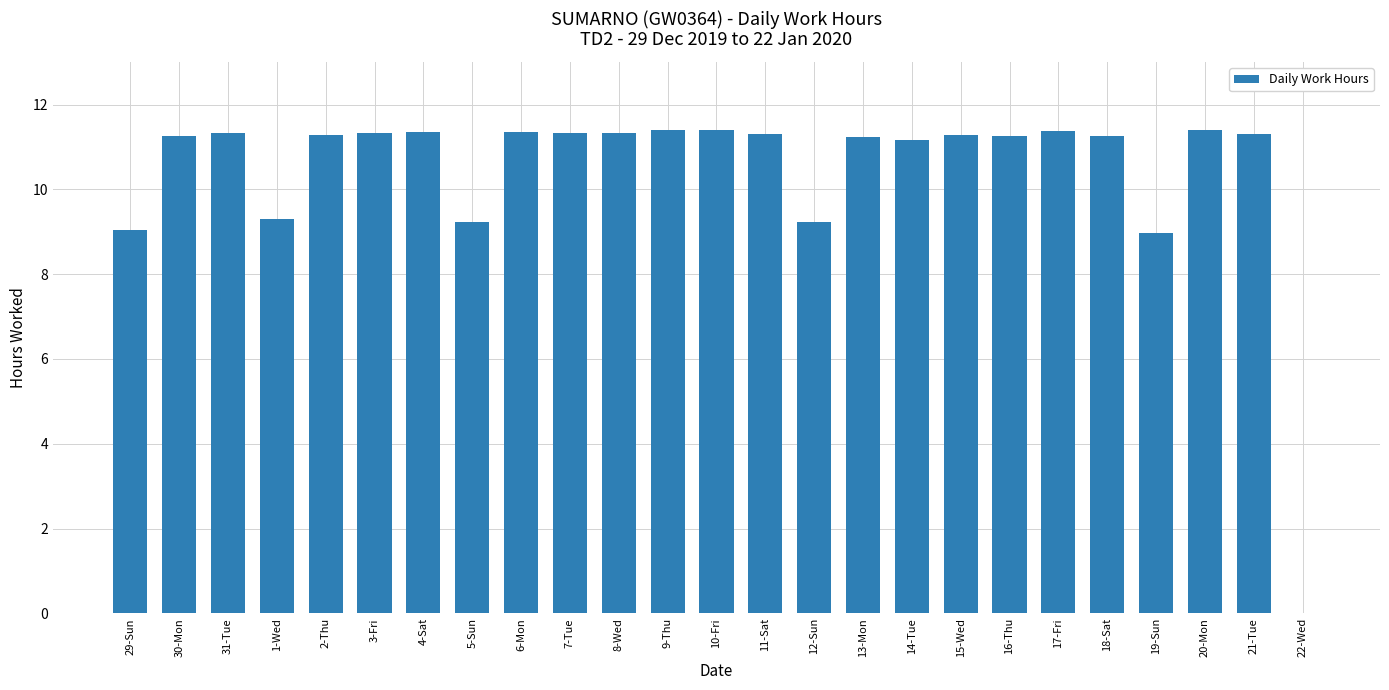

How many positive values are there?

24